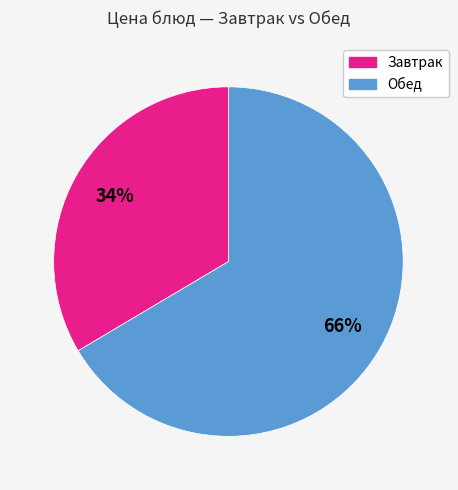

To the nearest percent, what is the average slice percentage?

50%